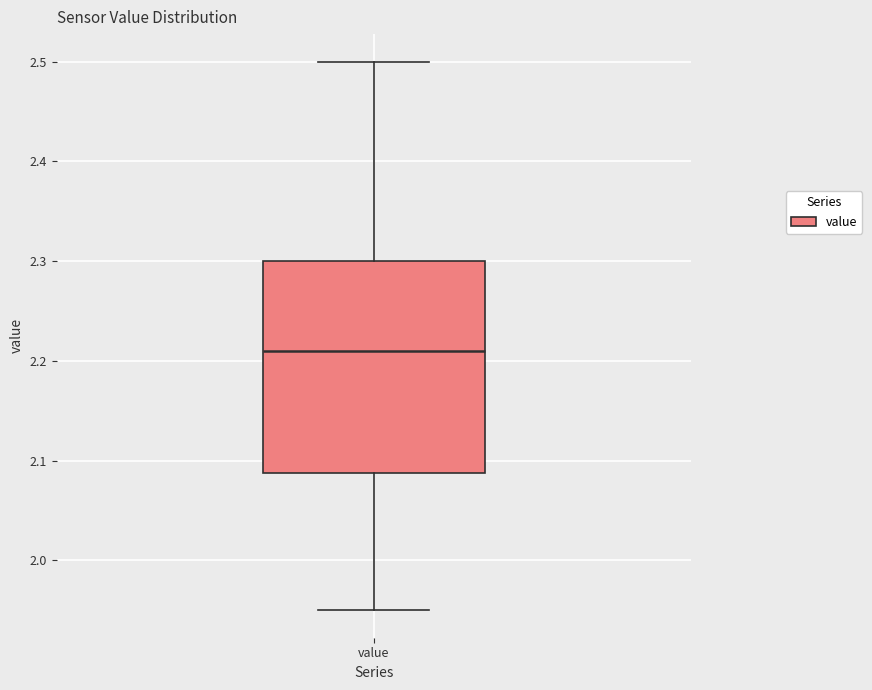

Read this box plot against the y-axis: the position of the median line, the range covered by the box, and the ends of both whiskers. The values are not printed on the chart, so give them approximately, as read against the axis.

median 2.21, box 2.09 to 2.30, whiskers 1.95 to 2.50